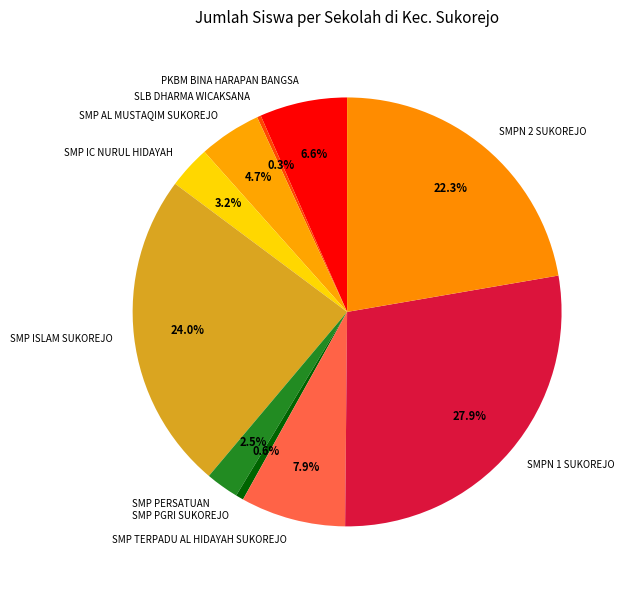

Which category has the biggest portion of the pie?

SMPN 1 SUKOREJO